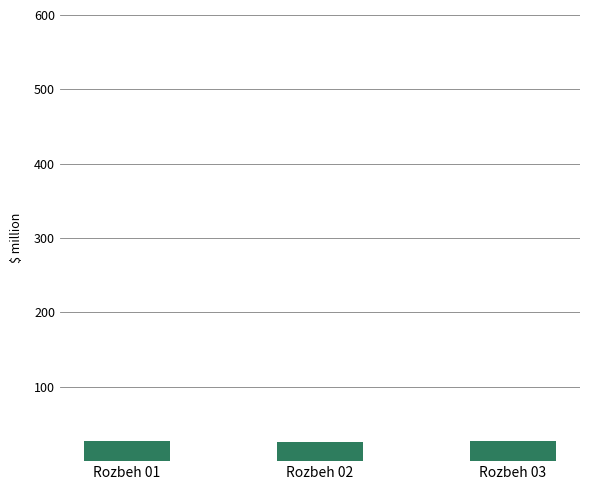

The value at Rozbeh 03 is 26.5. True or false?

True